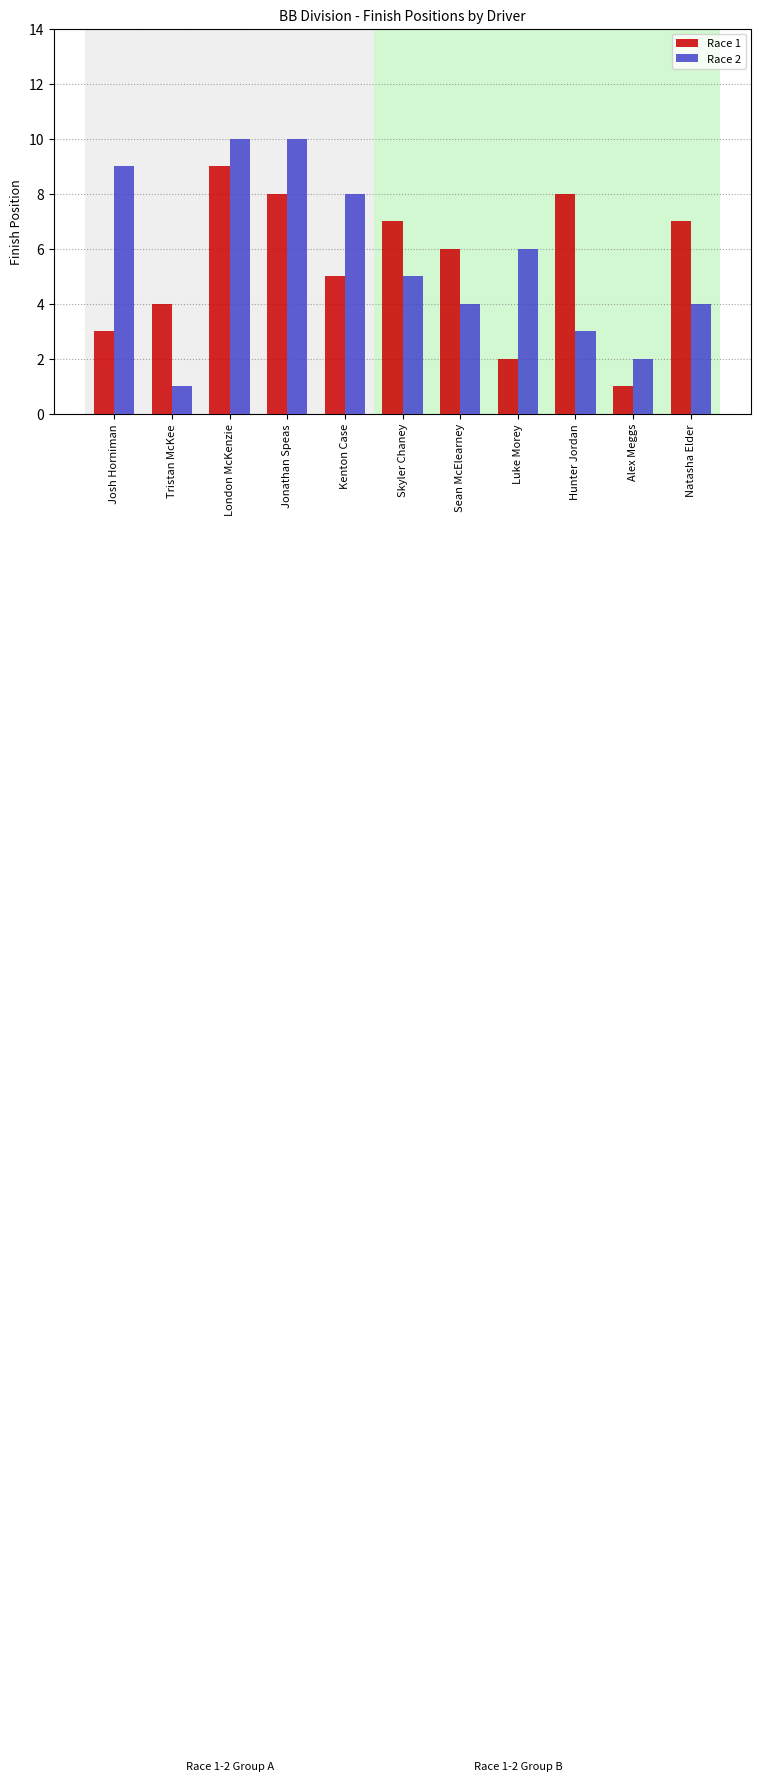

What is the total value across all series at Alex Meggs?

3